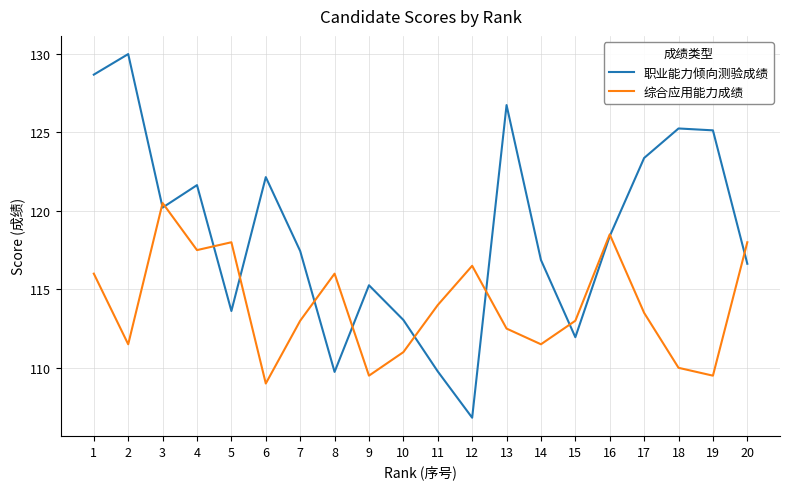

At which label does 综合应用能力成绩 first exceed 113?

1